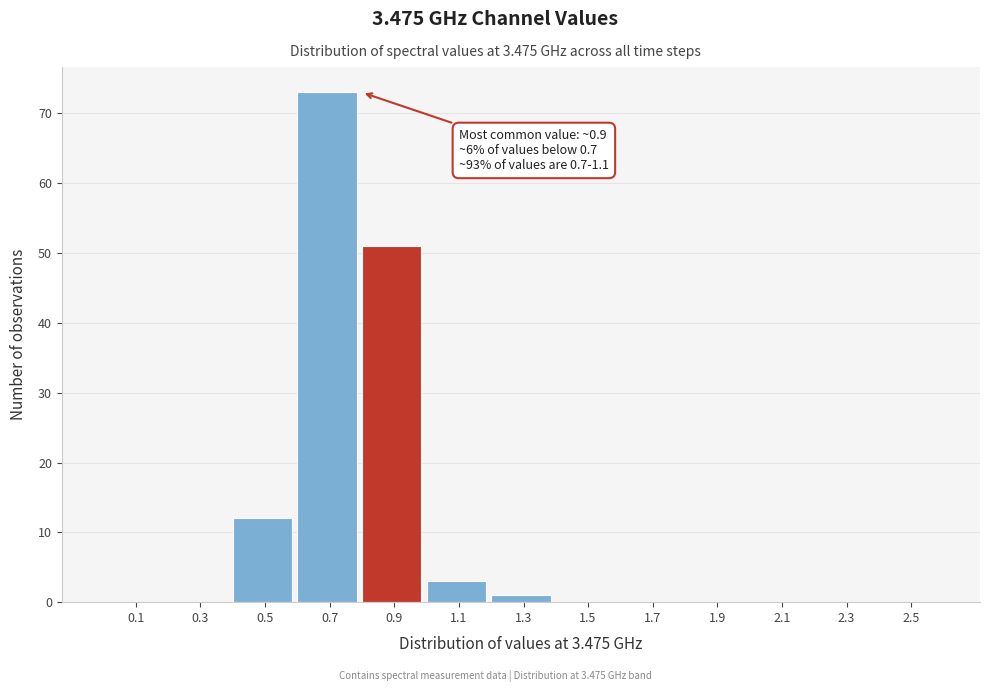

Reading left to right, what are all the values shown in this chart?

0.1=0	0.3=0	0.5=12	0.7=73	0.9=51	1.1=3	1.3=1	1.5=0	1.7=0	1.9=0	2.1=0	2.3=0	2.5=0